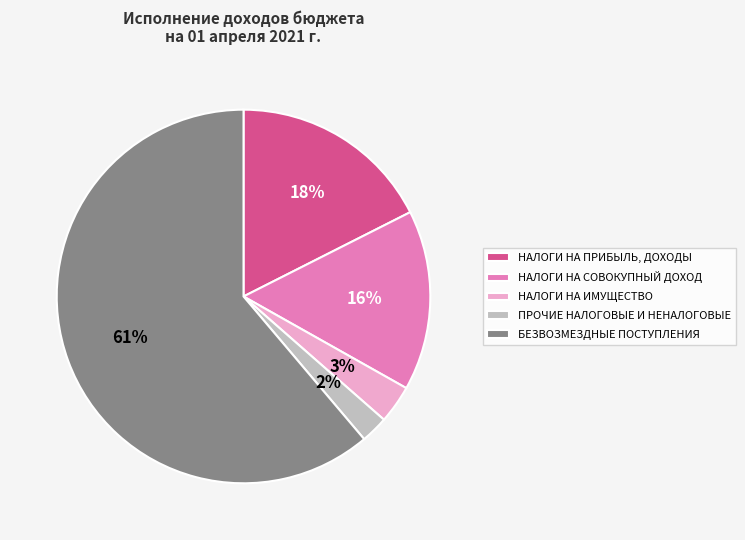

Is it true that БЕЗВОЗМЕЗДНЫЕ ПОСТУПЛЕНИЯ is 61% of the pie?

True